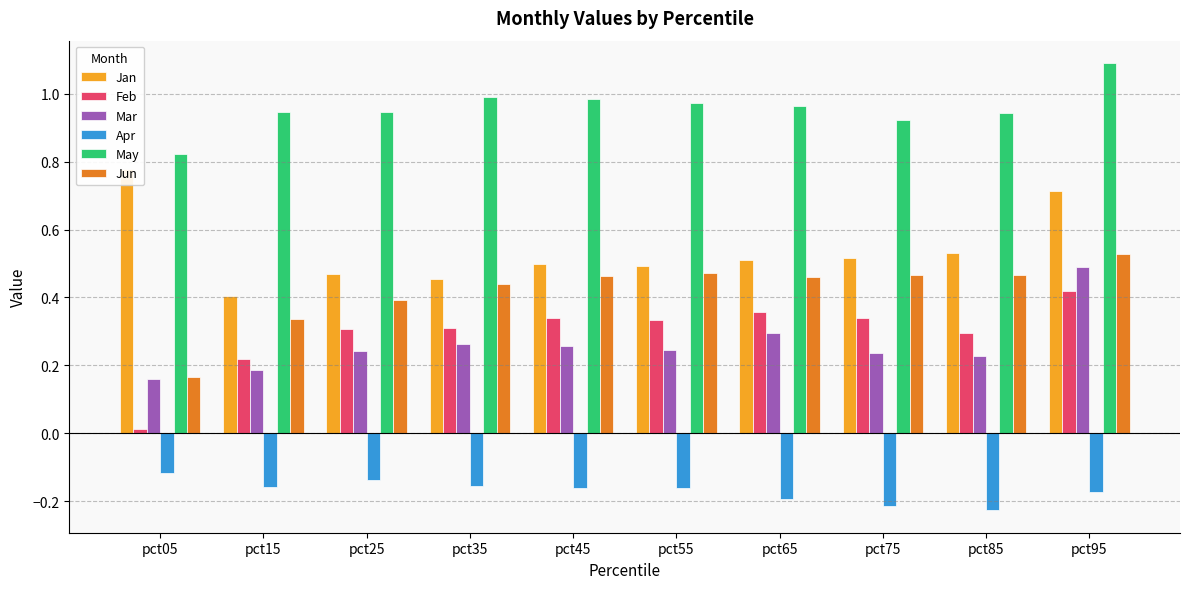

At which label does Jan reach its minimum?

pct15